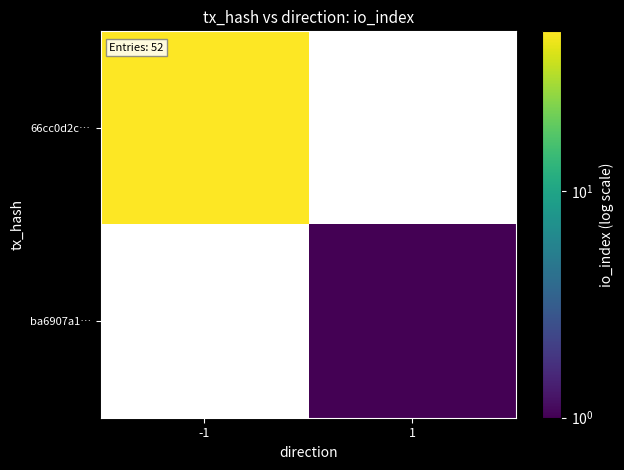

Is it true that 66cc0d2c… equals 75.8 at -1?

False